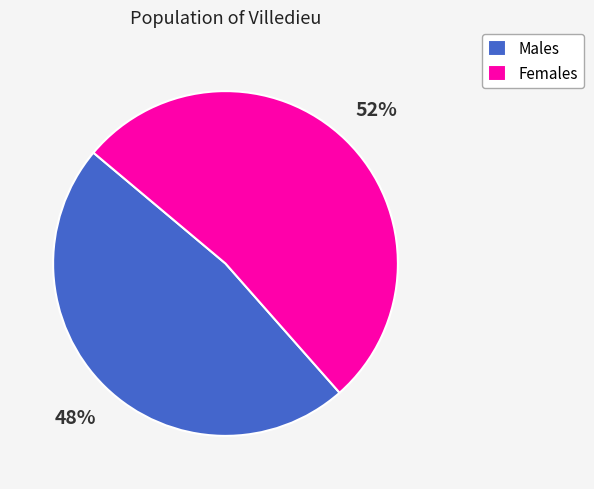

Combined, do Males and Females account for over 50%?

Yes